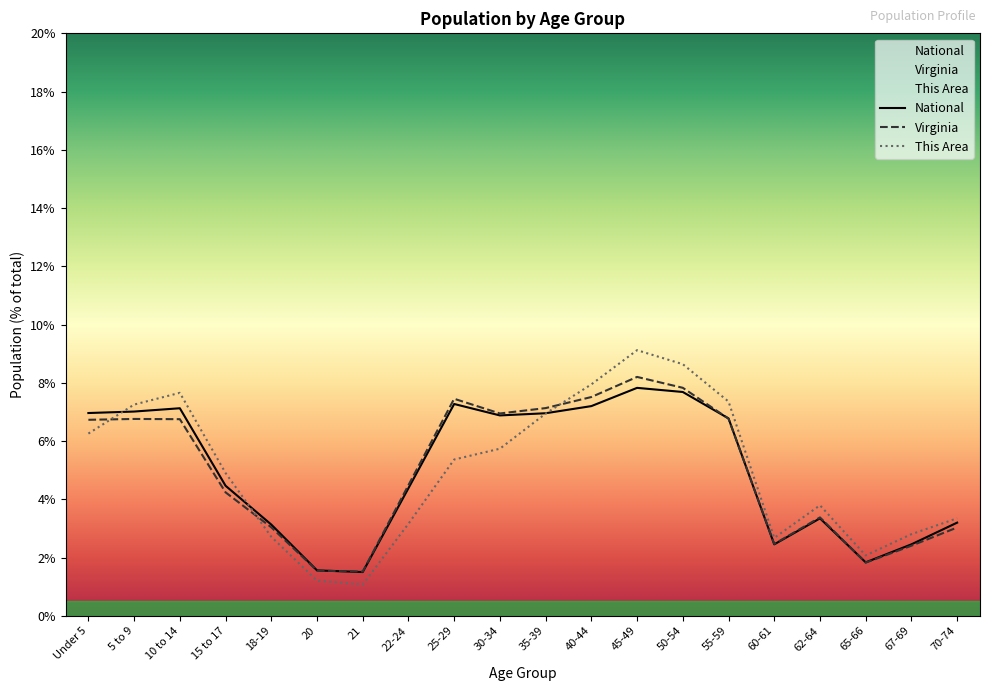

What position from the right is 30-34?

11